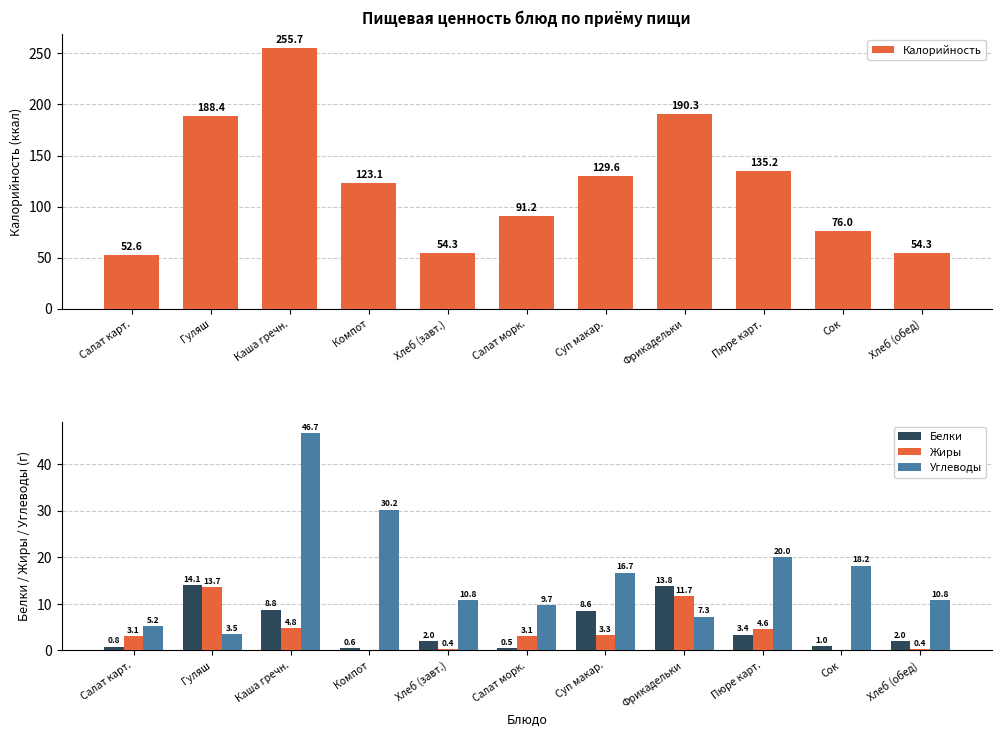

What value does the Калорийность series have at Сок?

76.0